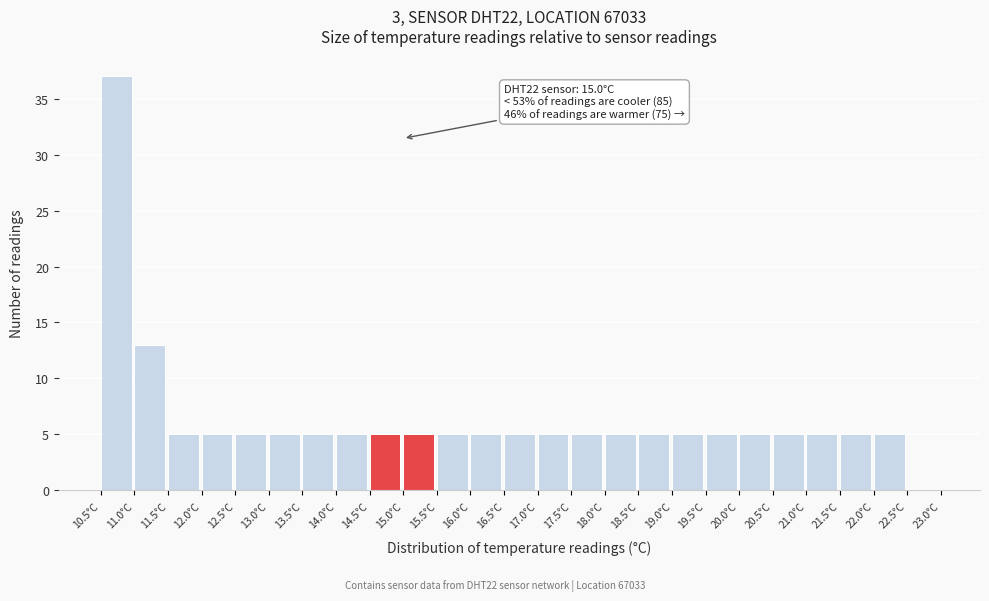

Which range on the x-axis has the tallest bar?

10.5 to 11.0